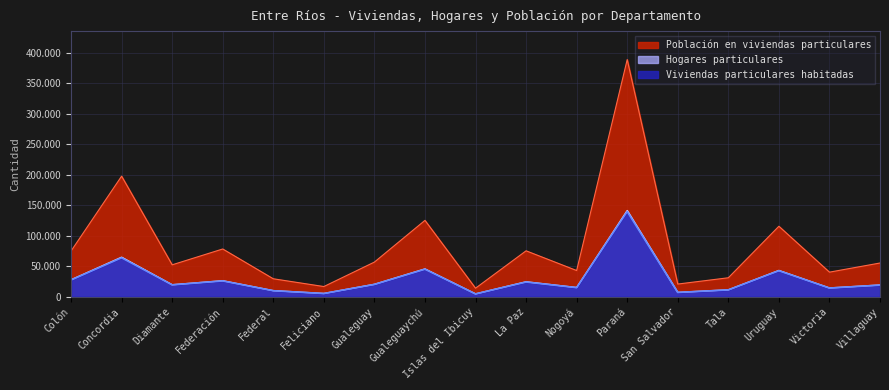

How many data points in Hogares particulares are less than 19672?

8